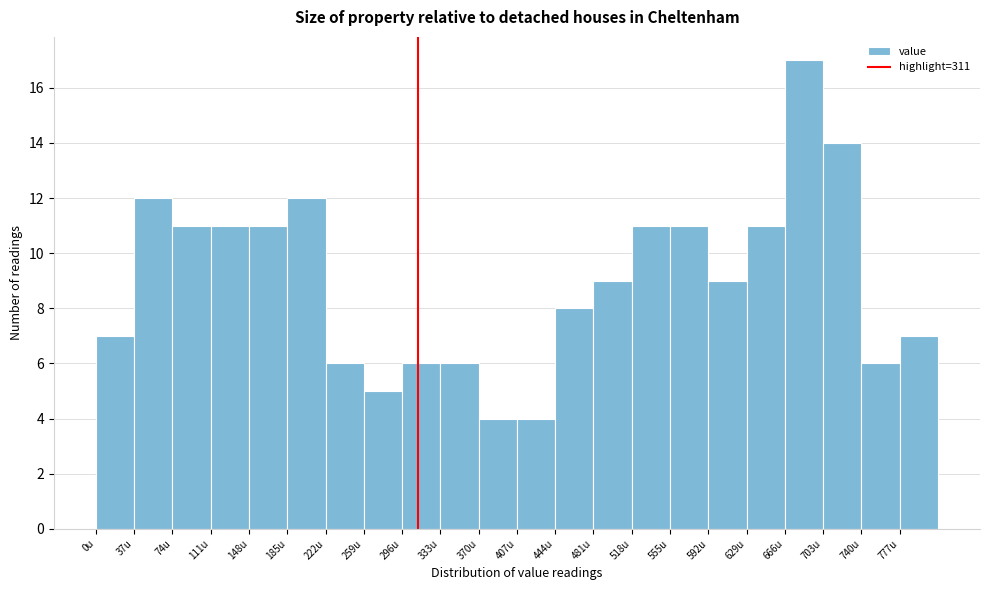

Which range on the x-axis has the tallest bar?

666 to 703